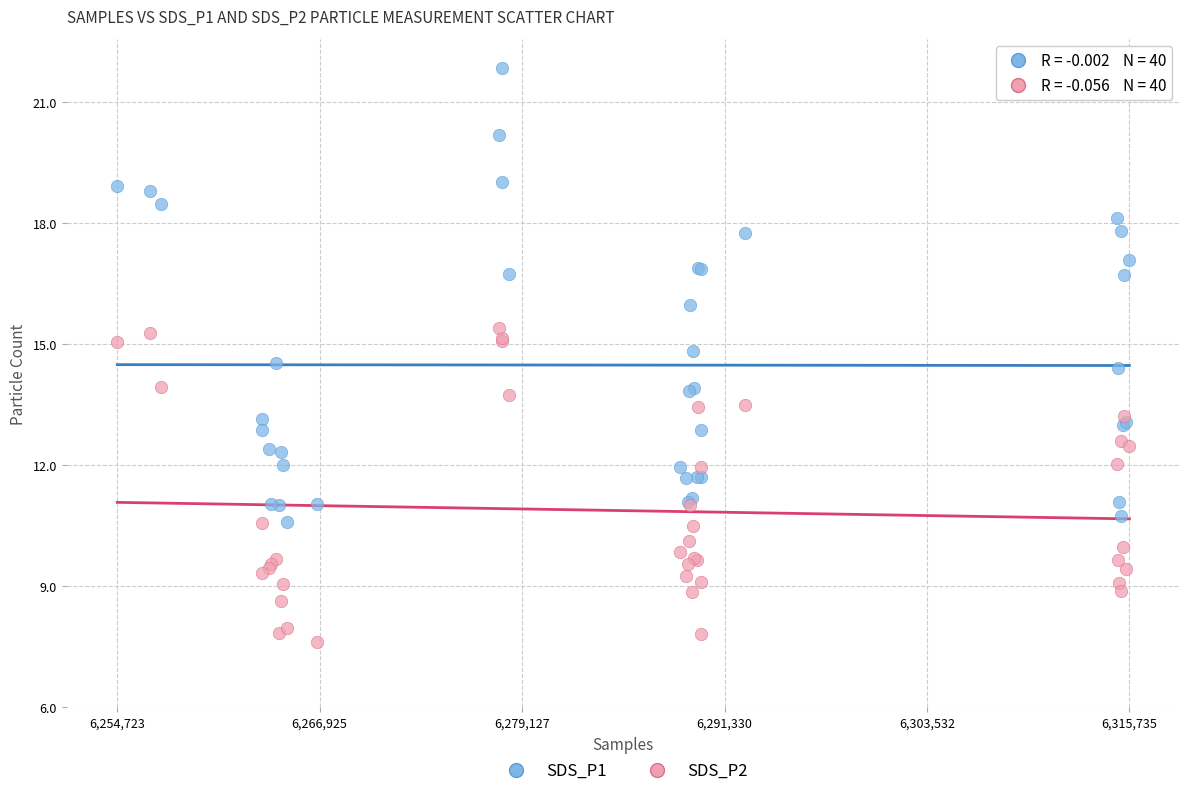

What are all the series names shown in the legend?

SDS_P1, SDS_P2